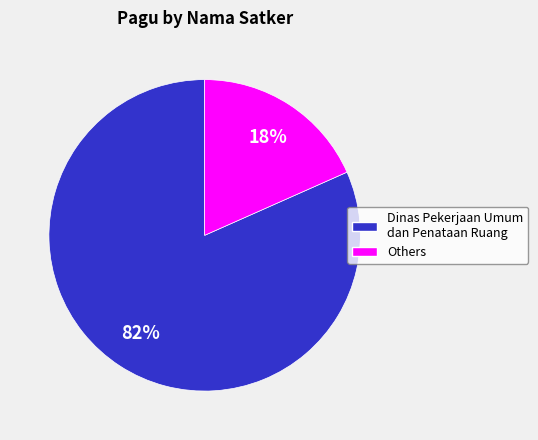

Between Others and Dinas Pekerjaan Umum dan Penataan Ruang, which is larger?

Dinas Pekerjaan Umum dan Penataan Ruang